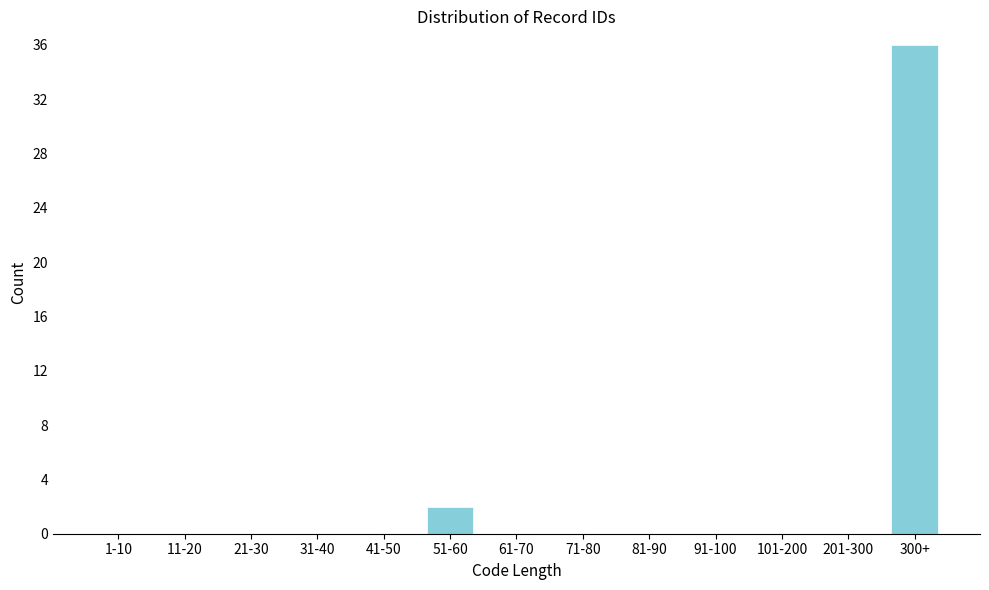

Reading left to right, what are all the values shown in this chart?

1-10=0	11-20=0	21-30=0	31-40=0	41-50=0	51-60=2	61-70=0	71-80=0	81-90=0	91-100=0	101-200=0	201-300=0	300+=36